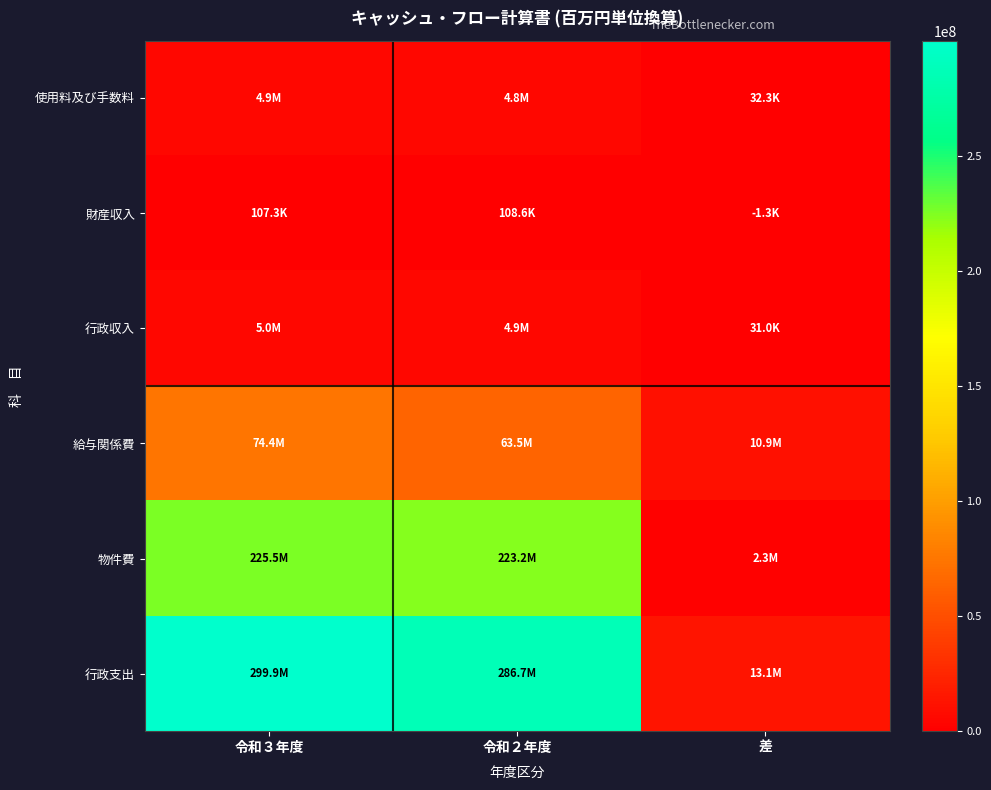

Reading left to right, extract all data points from this chart.

使用料及び手数料: 令和３年度=4873640	令和２年度=4841380	差=32260
財産収入: 令和３年度=107300	令和２年度=108600	差=-1300
行政収入: 令和３年度=4980940	令和２年度=4949980	差=30960
給与関係費: 令和３年度=74358936	令和２年度=63487218	差=10871718
物件費: 令和３年度=225501460	令和２年度=223234000	差=2267460
行政支出: 令和３年度=299860396	令和２年度=286721218	差=13139178